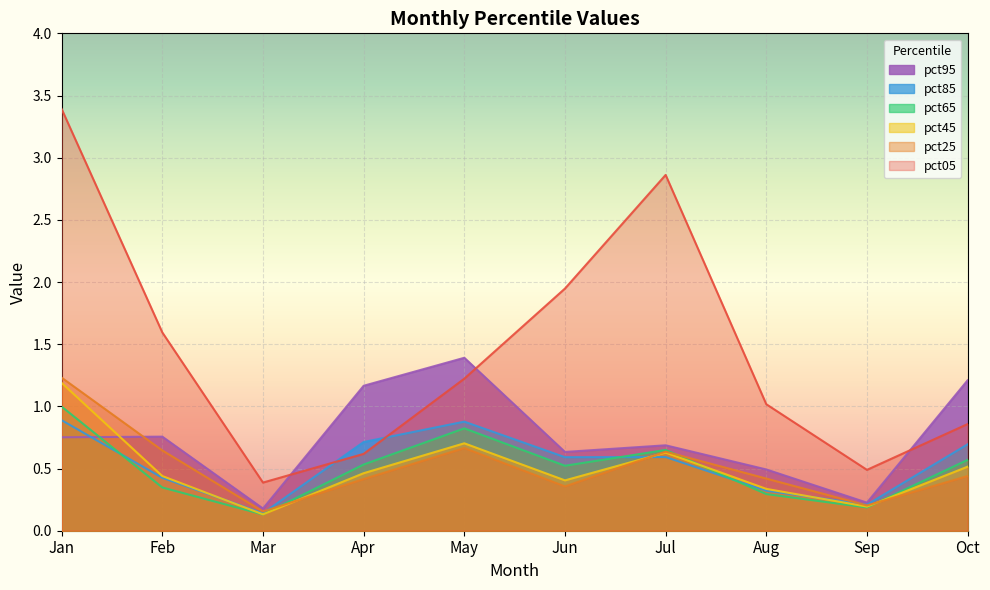

Which series ends up on top after the final intersection of pct65 and pct95?

pct95